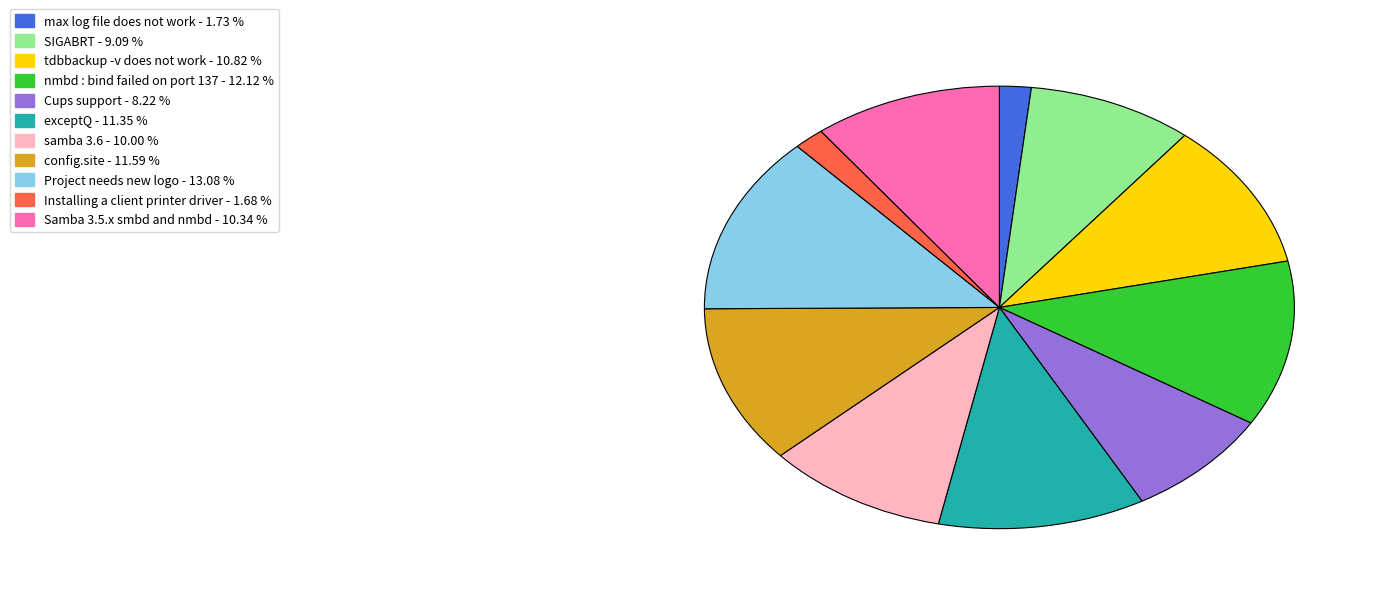

Is there a majority slice in this chart?

No